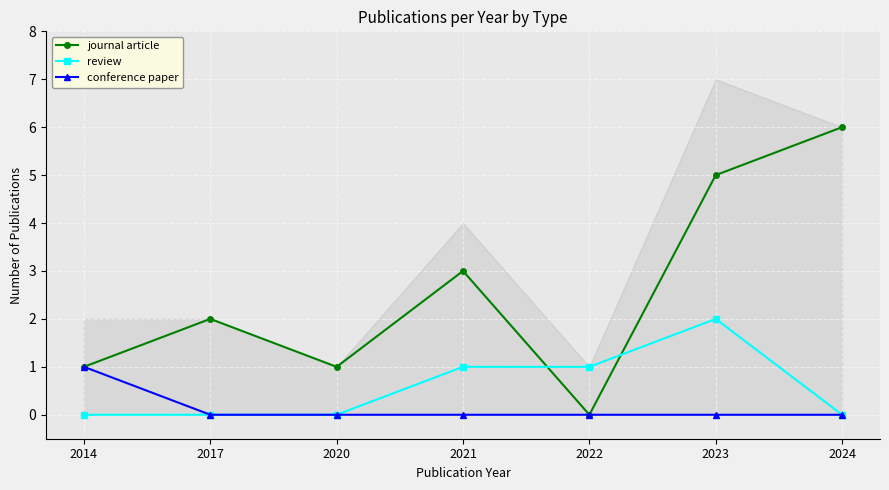

What is the difference between the maximum and minimum values in the conference paper series?

1